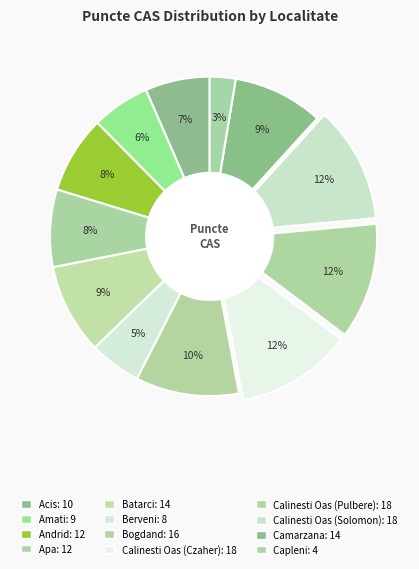

Does any single category account for the majority?

No